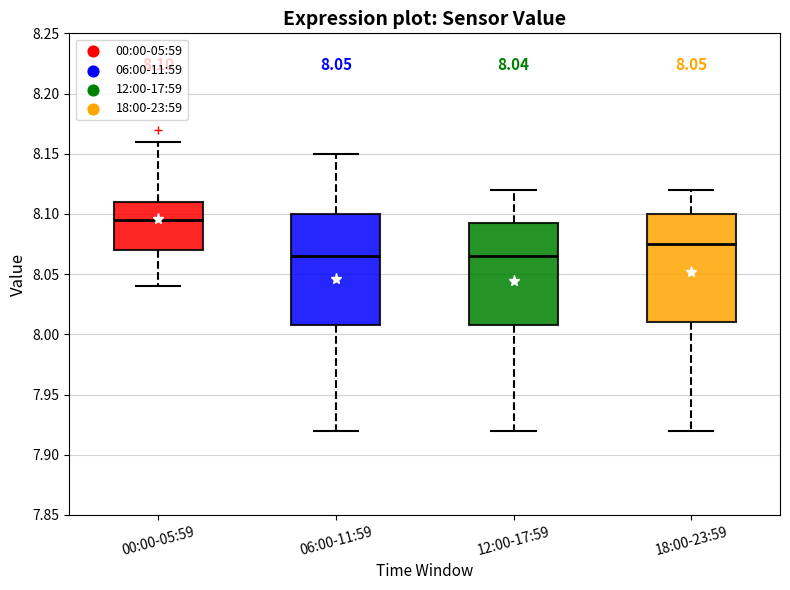

Which box has the highest median line?

00:00-05:59